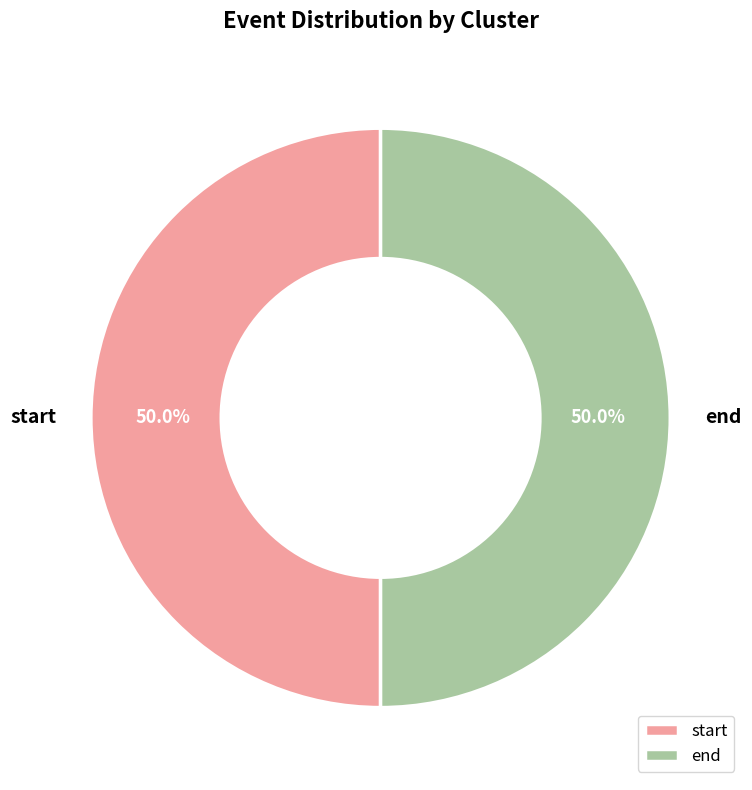

What portion of the pie excludes start?

50.0%